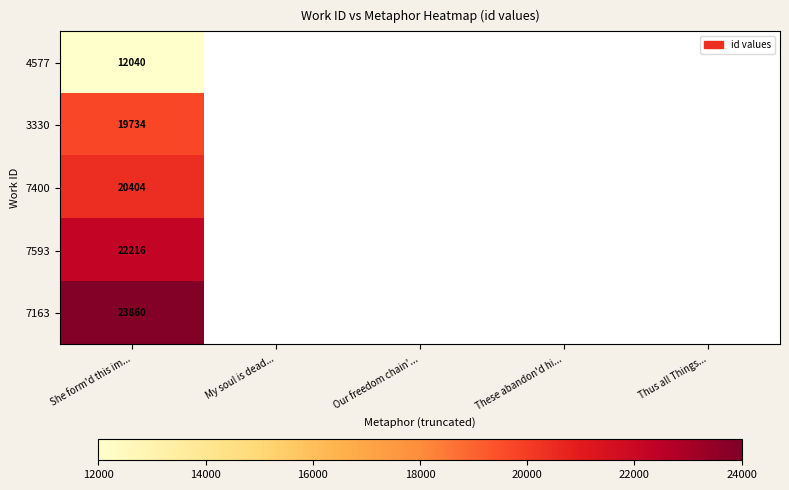

Is it true that 7400 equals 32220 at She form'd this im...?

False